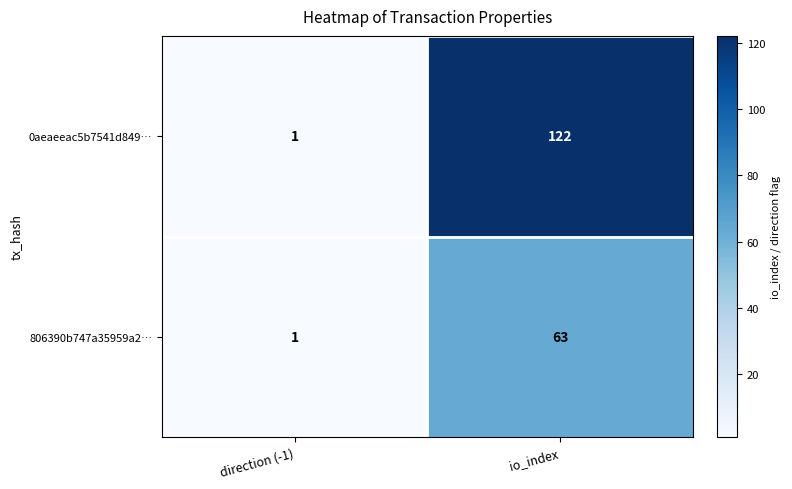

Where is 806390b747a35959a2… nearest to the value 32?

direction (-1)